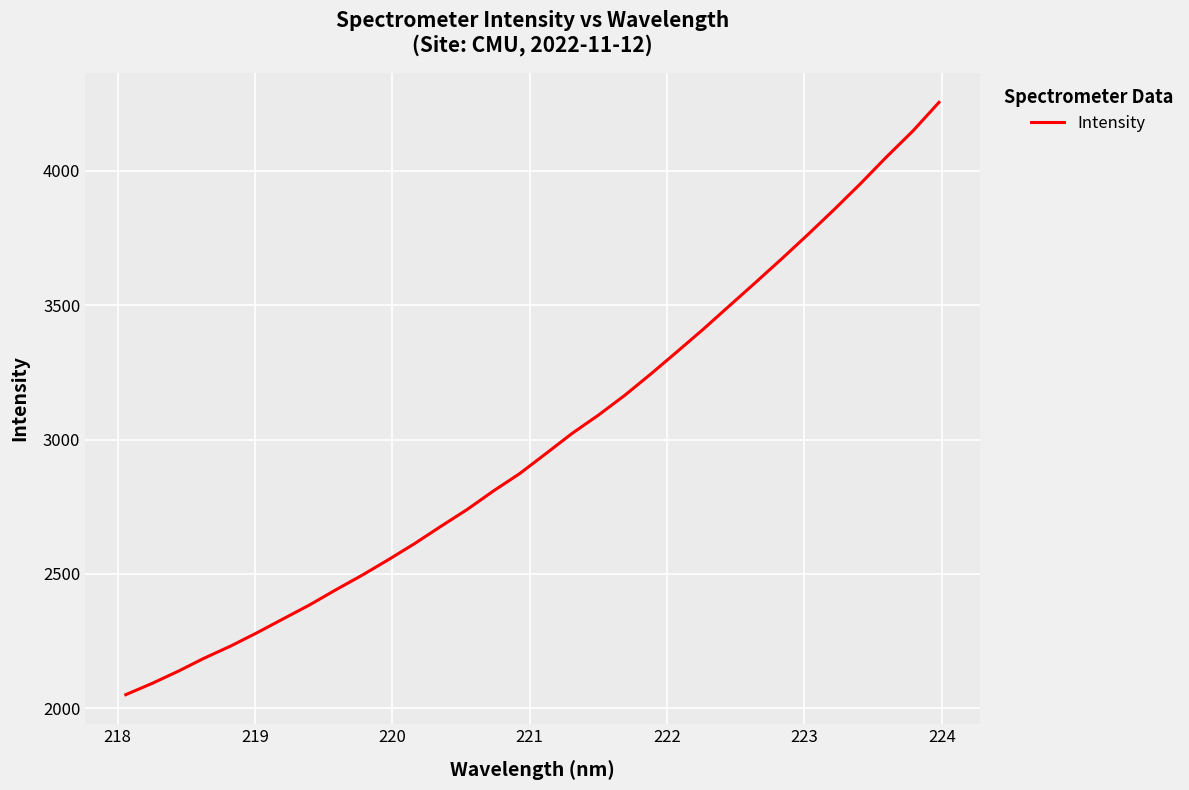

True or false: the data has more than 0 interior local peaks.

False